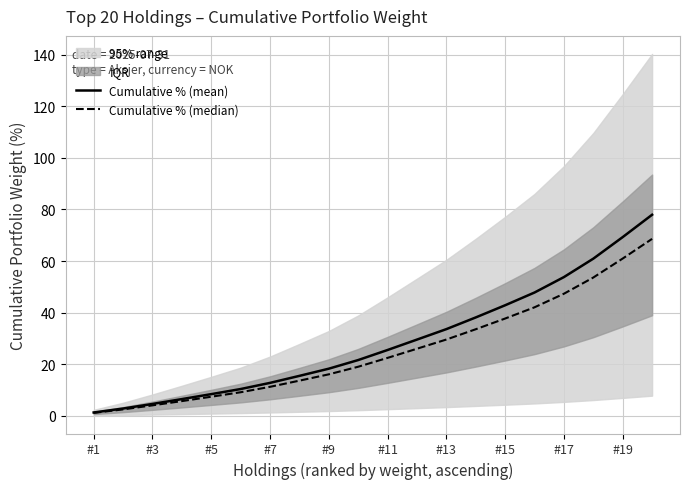

What is the highest value of the Cumulative % (mean) series?

77.9